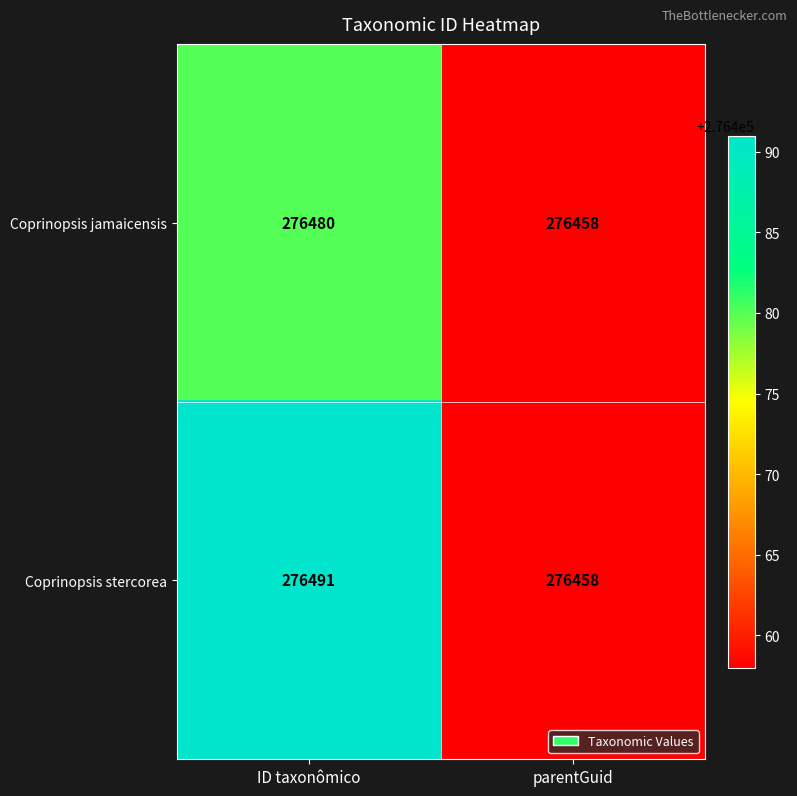

Rank the categories by Coprinopsis jamaicensis value from lowest to highest.

parentGuid, ID taxonômico